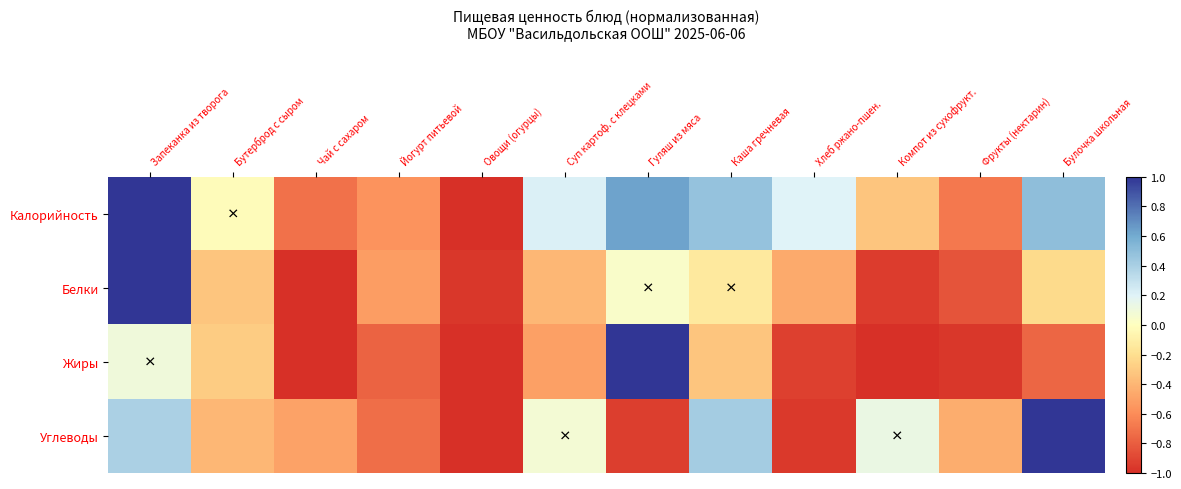

Reading left to right, what are all the values shown in this chart?

Калорийность: Запеканка из творога=1.0	Бутерброд с сыром=-0.0	Чай с сахаром=-0.7	Йогурт питьевой=-0.6	Овощи (огурцы)=-1.0	Суп картоф. с клецками=0.2	Гуляш из мяса=0.6	Каша гречневая=0.5	Хлеб ржано-пшен.=0.2	Компот из сухофрукт.=-0.3	Фрукты (нектарин)=-0.7	Булочка школьная=0.5
Белки: Запеканка из творога=1.0	Бутерброд с сыром=-0.3	Чай с сахаром=-1.0	Йогурт питьевой=-0.5	Овощи (огурцы)=-1.0	Суп картоф. с клецками=-0.4	Гуляш из мяса=0.0	Каша гречневая=-0.1	Хлеб ржано-пшен.=-0.5	Компот из сухофрукт.=-0.9	Фрукты (нектарин)=-0.8	Булочка школьная=-0.2
Жиры: Запеканка из творога=0.1	Бутерброд с сыром=-0.3	Чай с сахаром=-1.0	Йогурт питьевой=-0.8	Овощи (огурцы)=-1.0	Суп картоф. с клецками=-0.5	Гуляш из мяса=1.0	Каша гречневая=-0.3	Хлеб ржано-пшен.=-0.9	Компот из сухофрукт.=-1.0	Фрукты (нектарин)=-1.0	Булочка школьная=-0.8
Углеводы: Запеканка из творога=0.4	Бутерброд с сыром=-0.4	Чай с сахаром=-0.5	Йогурт питьевой=-0.7	Овощи (огурцы)=-1.0	Суп картоф. с клецками=0.1	Гуляш из мяса=-0.9	Каша гречневая=0.4	Хлеб ржано-пшен.=-1.0	Компот из сухофрукт.=0.1	Фрукты (нектарин)=-0.4	Булочка школьная=1.0